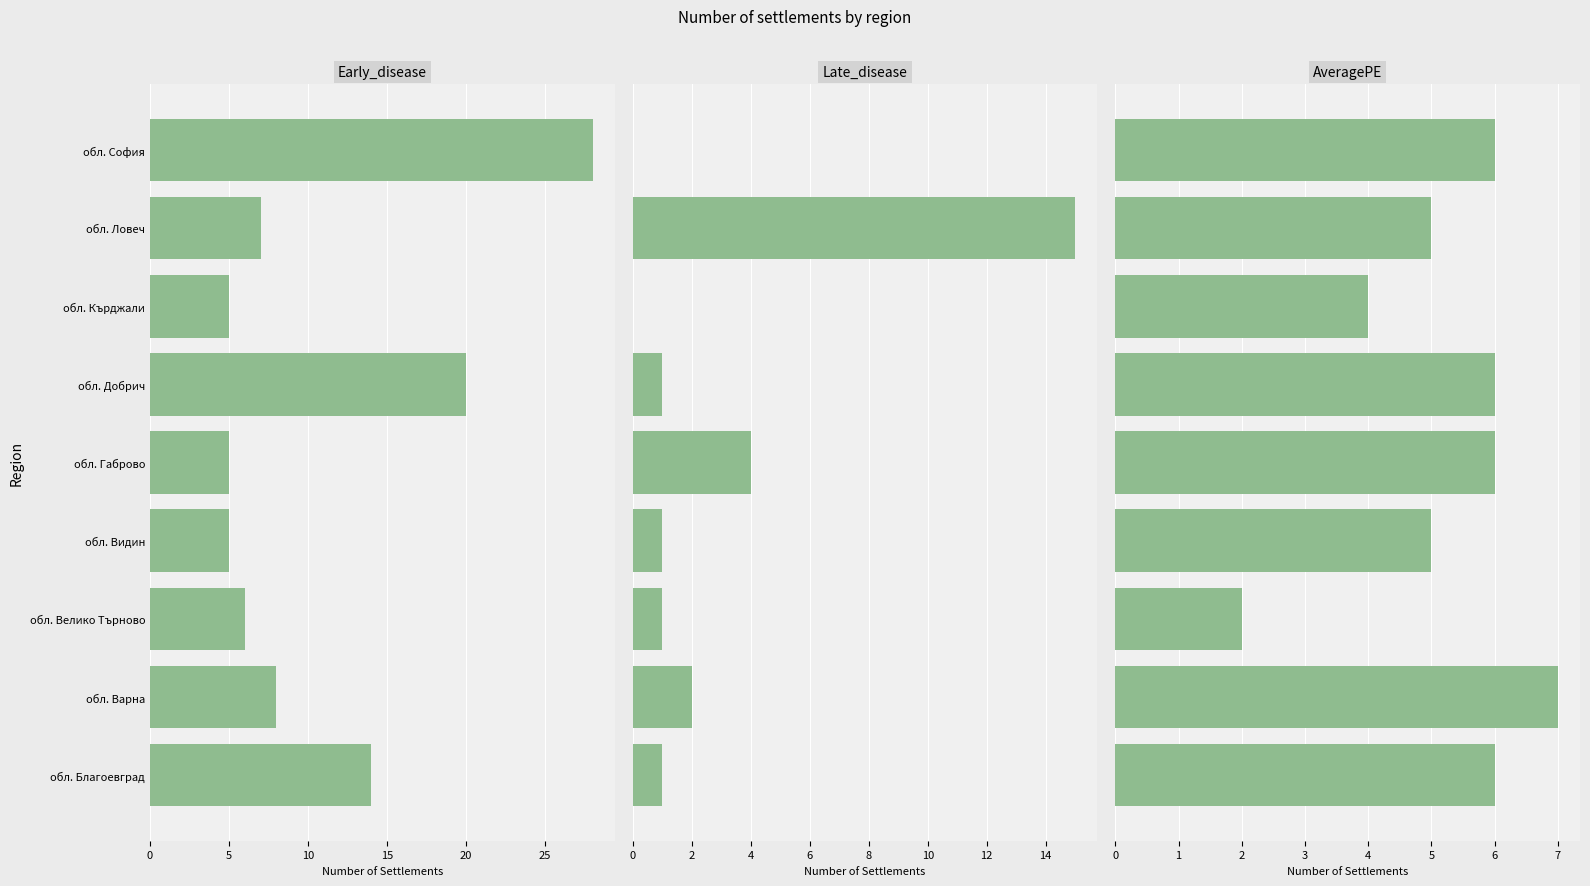

What are all the series names shown in the legend?

Early_disease, Late_disease, AveragePE